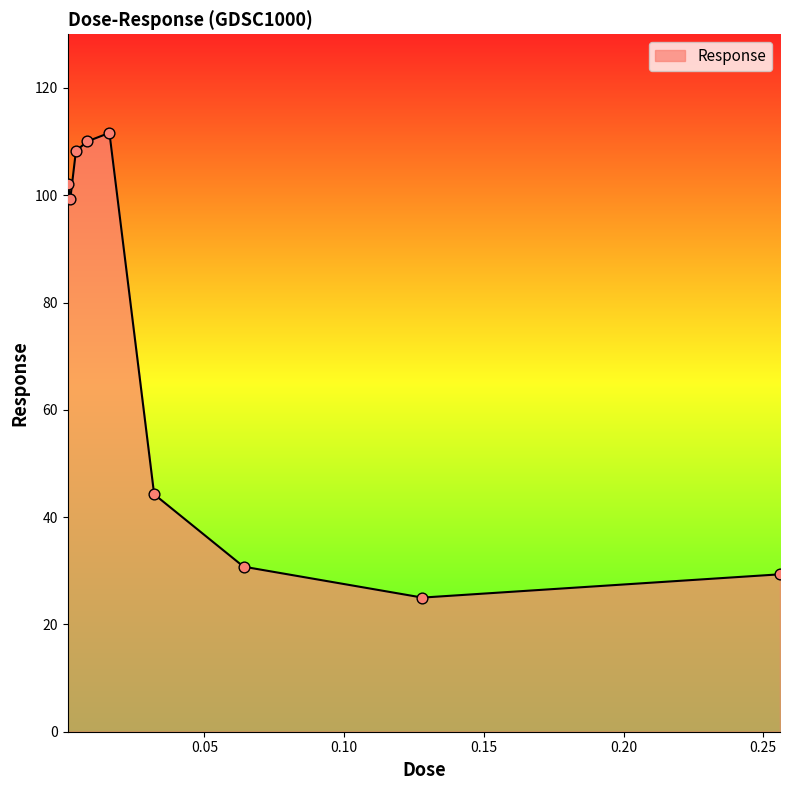

What is the smallest value displayed?

25.0